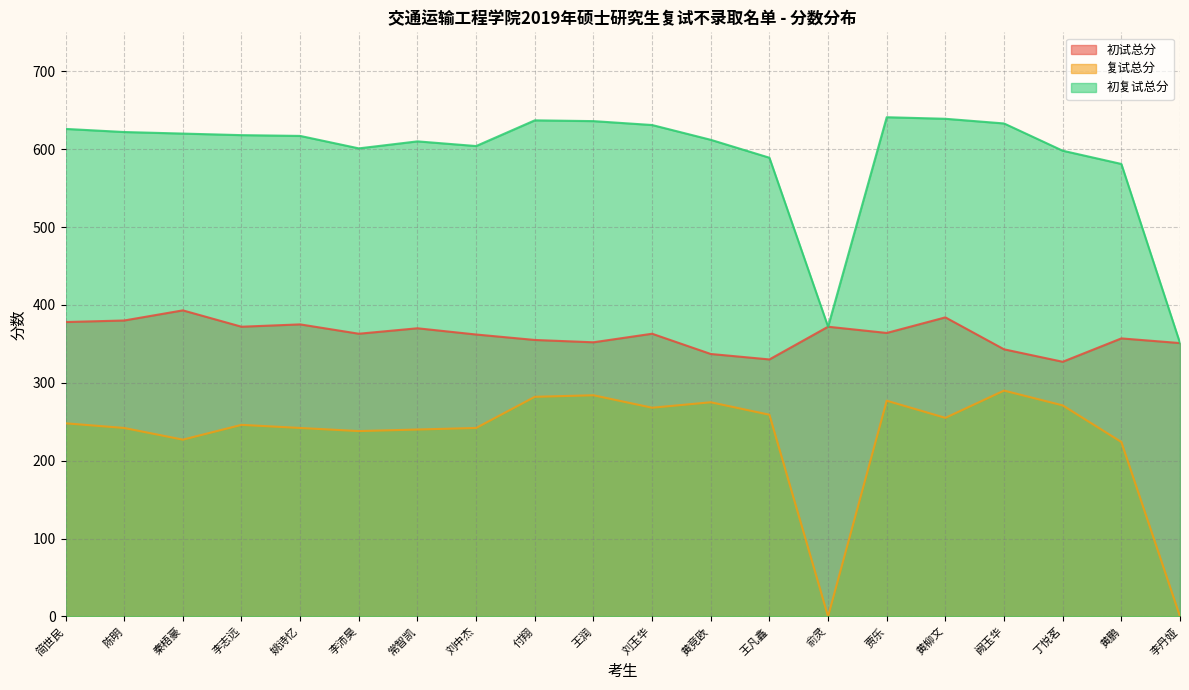

True or false: 初试总分 has more than 0 interior local peaks.

True